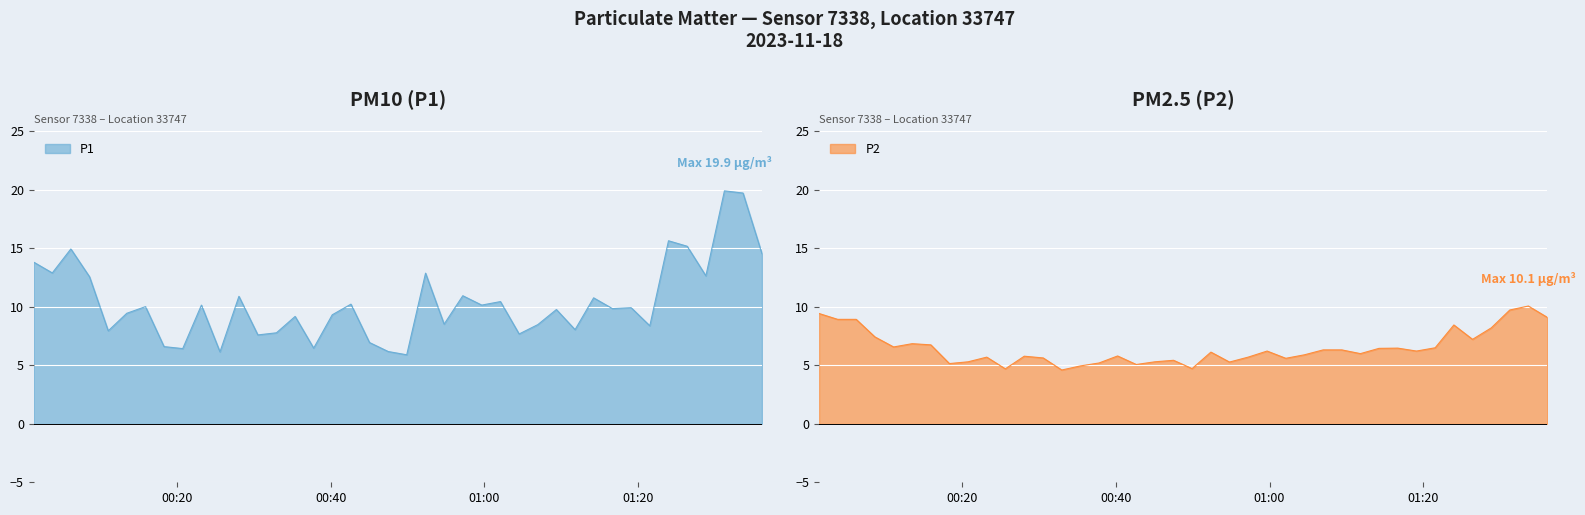

Reading right to left, extract all data points from this chart.

P1: 14.6	19.7	19.9	12.7	15.2	15.7	8.4	9.9	9.8	10.8	8.1	9.8	8.5	7.7	10.4	10.2	10.9	8.5	12.9	5.9	6.2	7.0	10.2	9.3	6.5	9.2	7.8	7.6	10.9	6.2	10.2	6.4	6.6	10.0	9.4	8.0	12.6	14.9	12.9	13.8
P2: 9.1	10.1	9.7	8.2	7.2	8.4	6.5	6.2	6.5	6.5	6.0	6.3	6.3	5.9	5.6	6.2	5.7	5.3	6.1	4.7	5.4	5.3	5.1	5.8	5.2	5.0	4.6	5.6	5.8	4.7	5.7	5.3	5.2	6.8	6.8	6.6	7.4	8.9	8.9	9.4